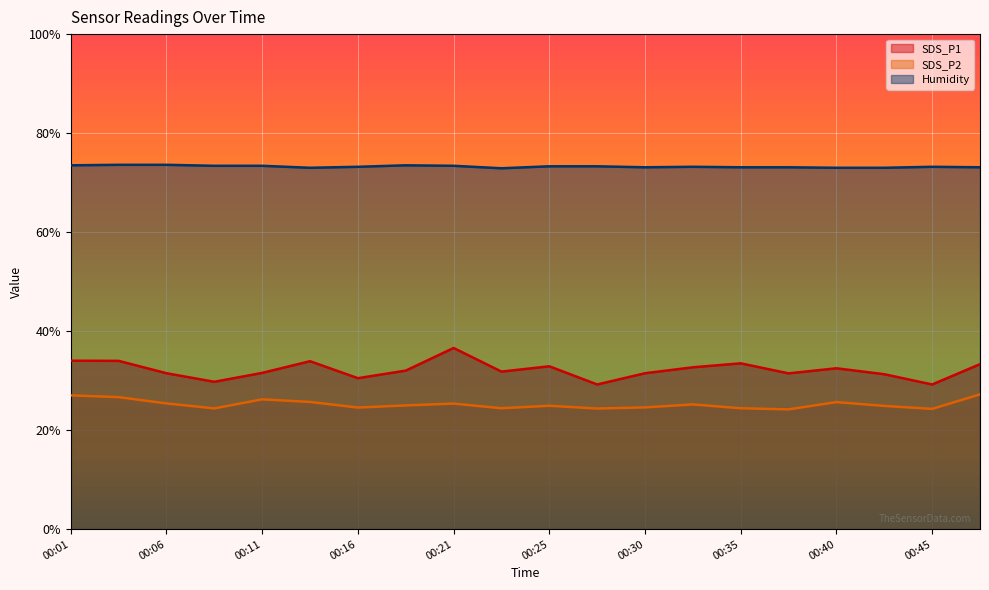

How many lines are shown in the chart?

3